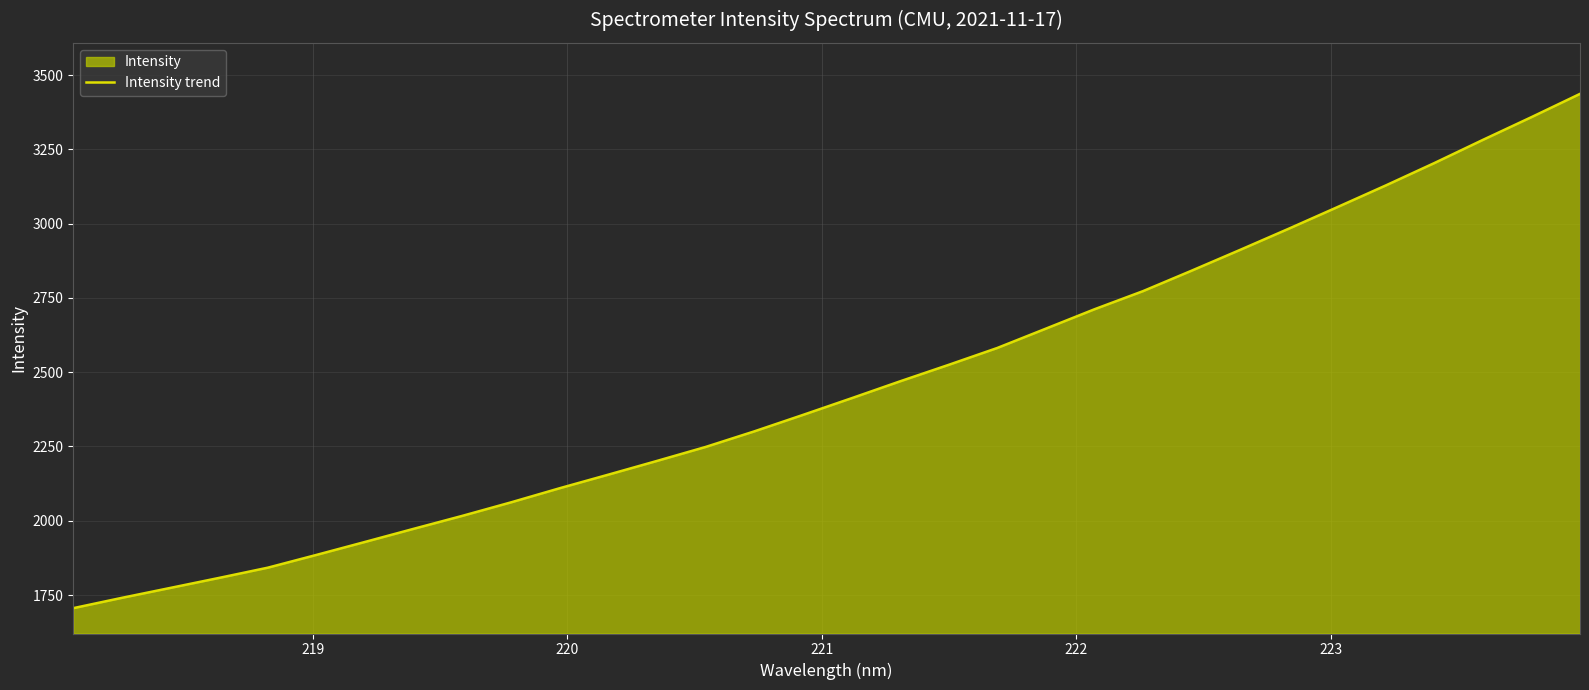

True or false: there are more than 1 points higher than both neighbors.

False